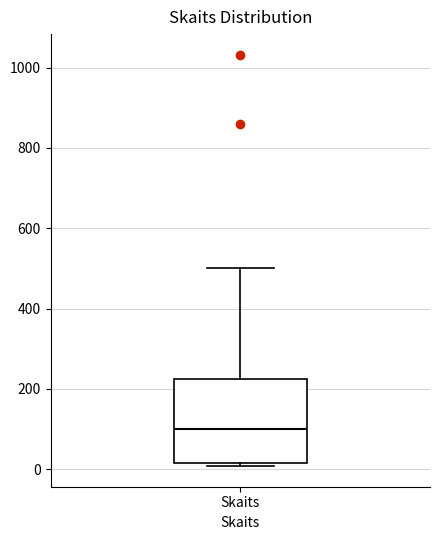

Transcribe this box plot: give where the median line is, the range the box spans, and where the two whiskers end, as read against the y-axis. The values are not printed on the chart, so give them approximately, as read against the axis.

median 100, box 20 to 220, whiskers 0 to 500